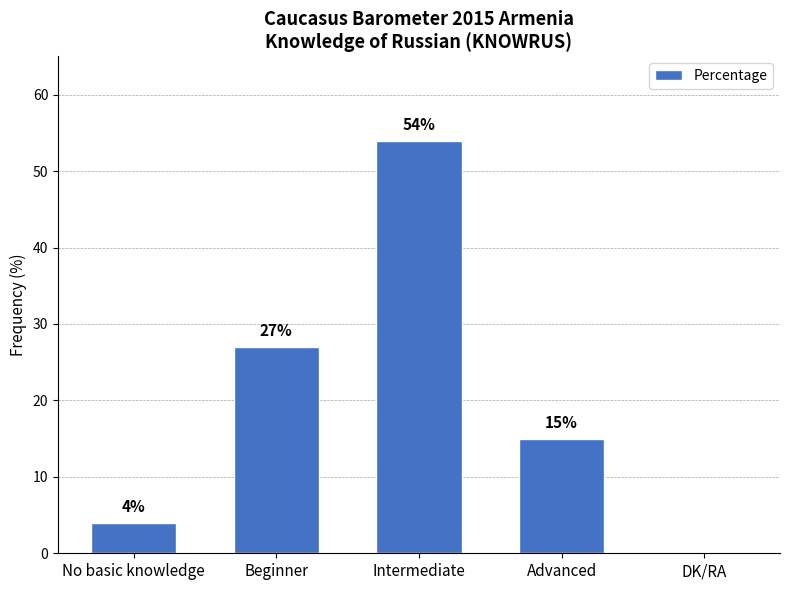

What is the change in value from Beginner to DK/RA?

-27